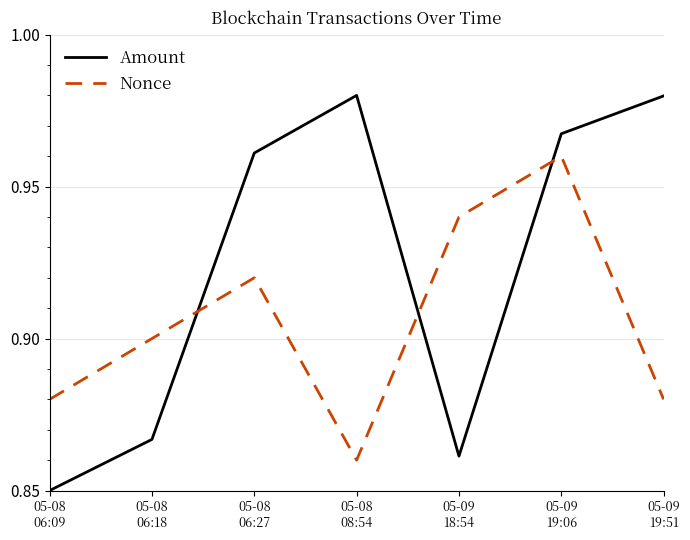

List the series in order of their peak value, highest first.

Amount, Nonce